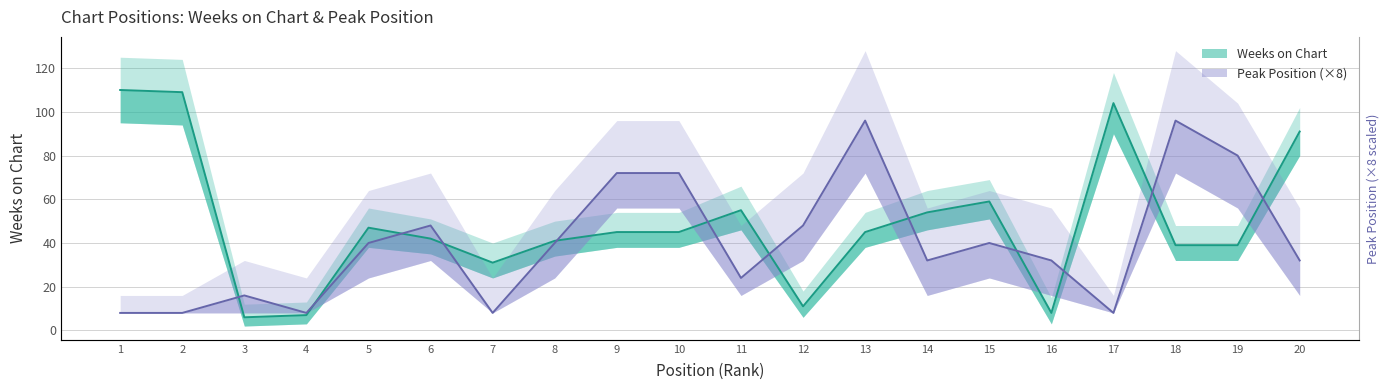

How many values in the Weeks on Chart series are below 45?

9